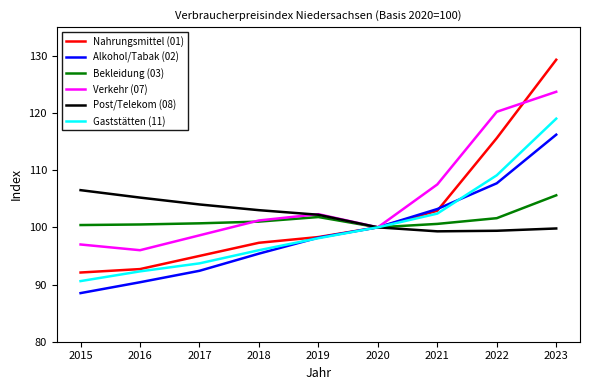

True or false: Gaststätten (11) has a value of 27.3 at 2022.

False